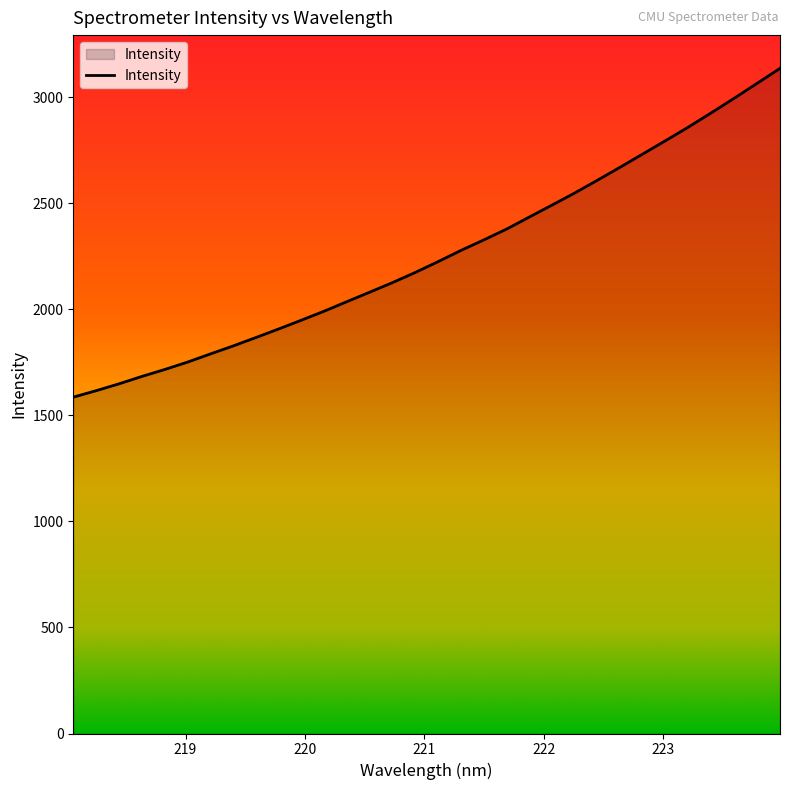

What is the difference between the maximum and second lowest values?

1519.3